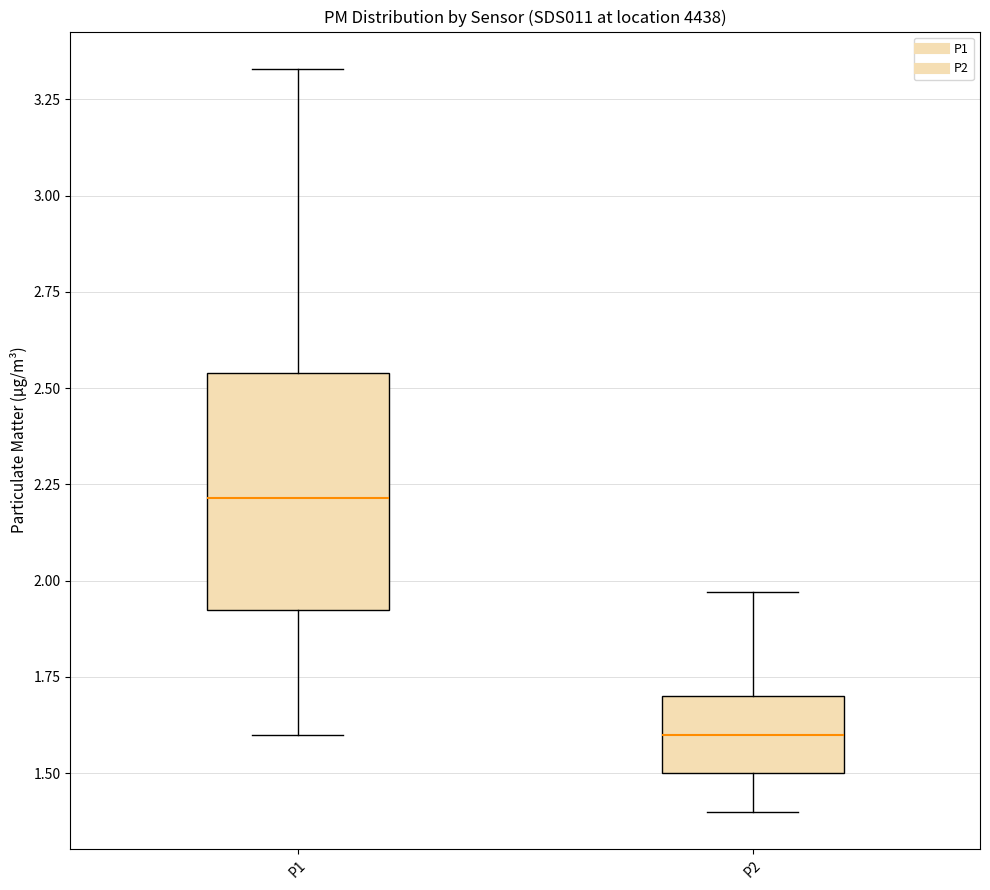

Where does the upper whisker of the box for P2 end on the y-axis? The values are not printed on the chart, so give them approximately, as read against the axis.

1.95